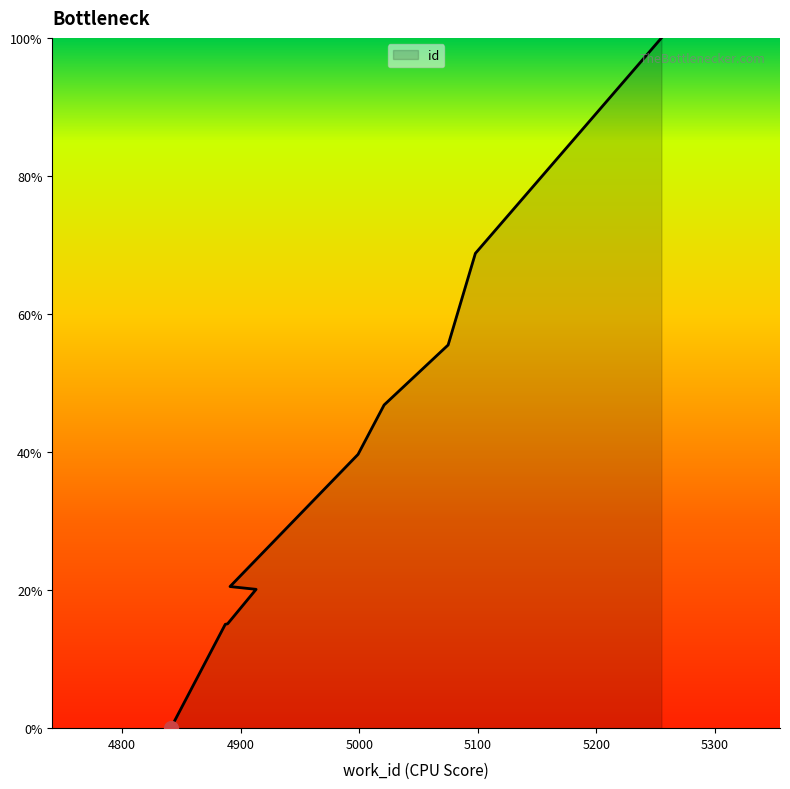

Which category has the lowest value across all series?

4841